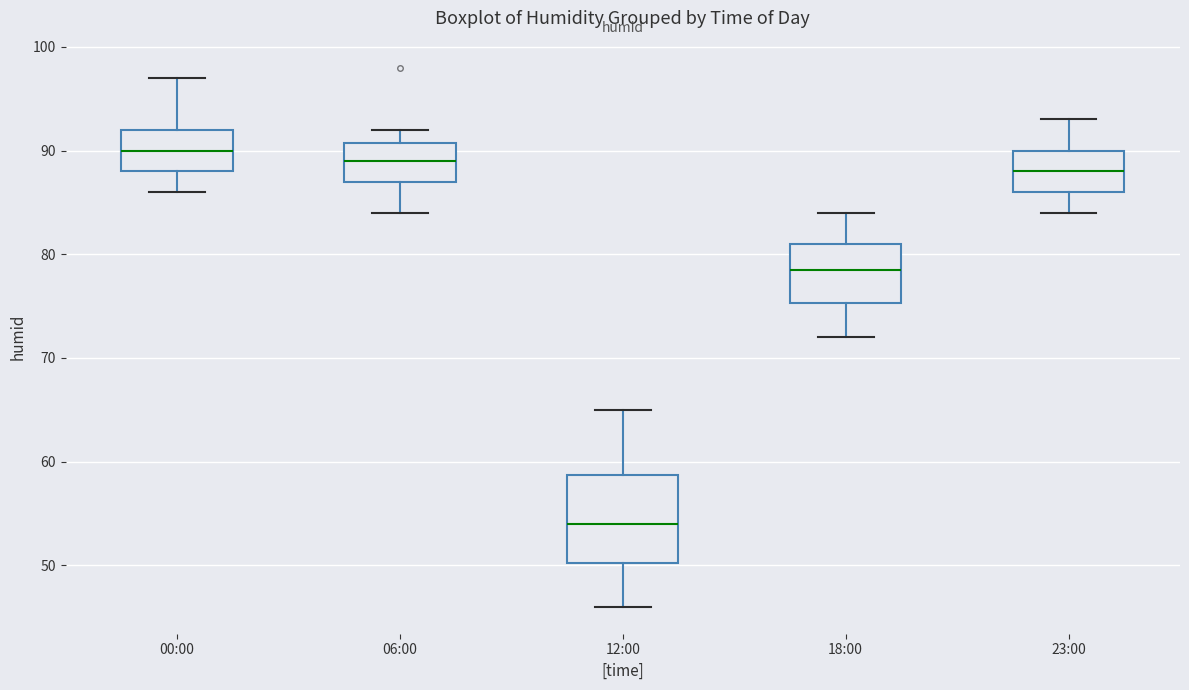

Which box is the tallest, from its lower edge to its upper edge?

12:00